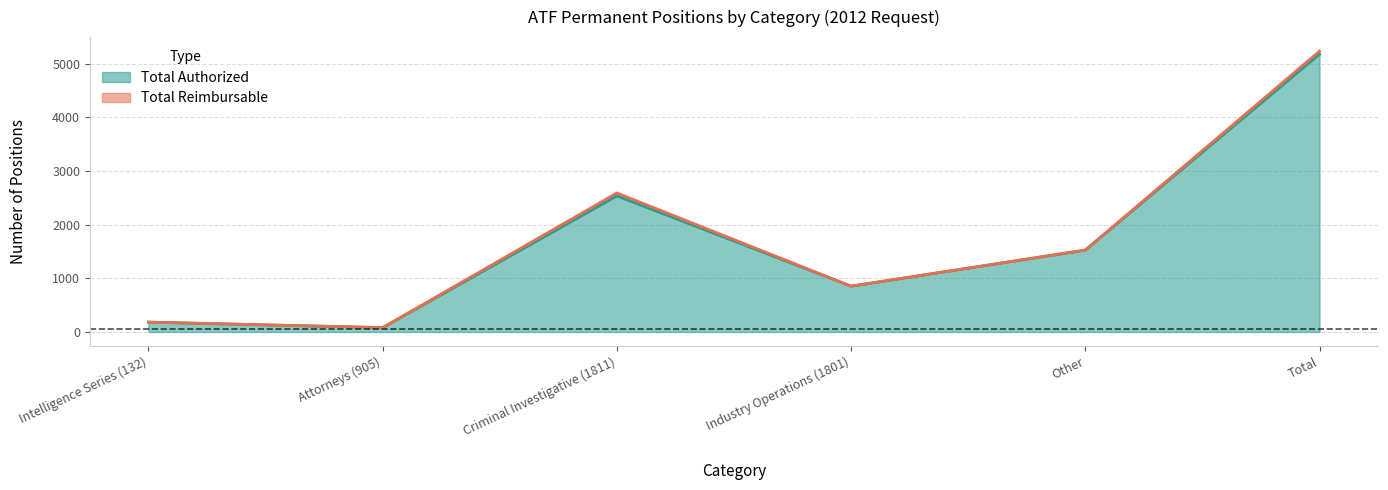

Does the chart display data point markers on the line(s)?

No